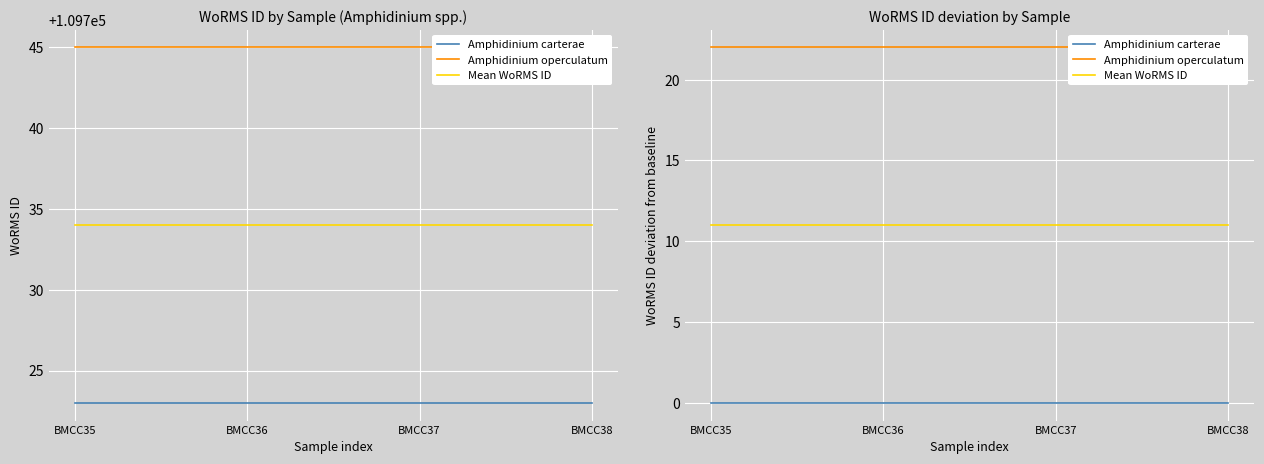

True or false: Mean WoRMS ID and Amphidinium operculatum intersect in this chart.

False